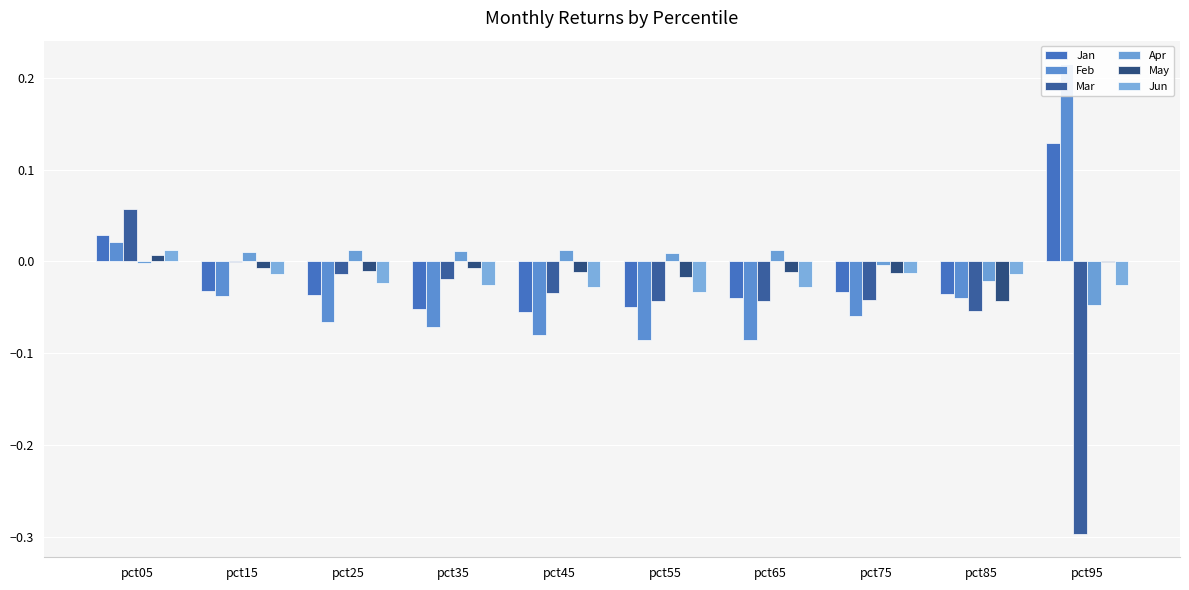

Which has a higher value, pct35 or pct05?

pct05